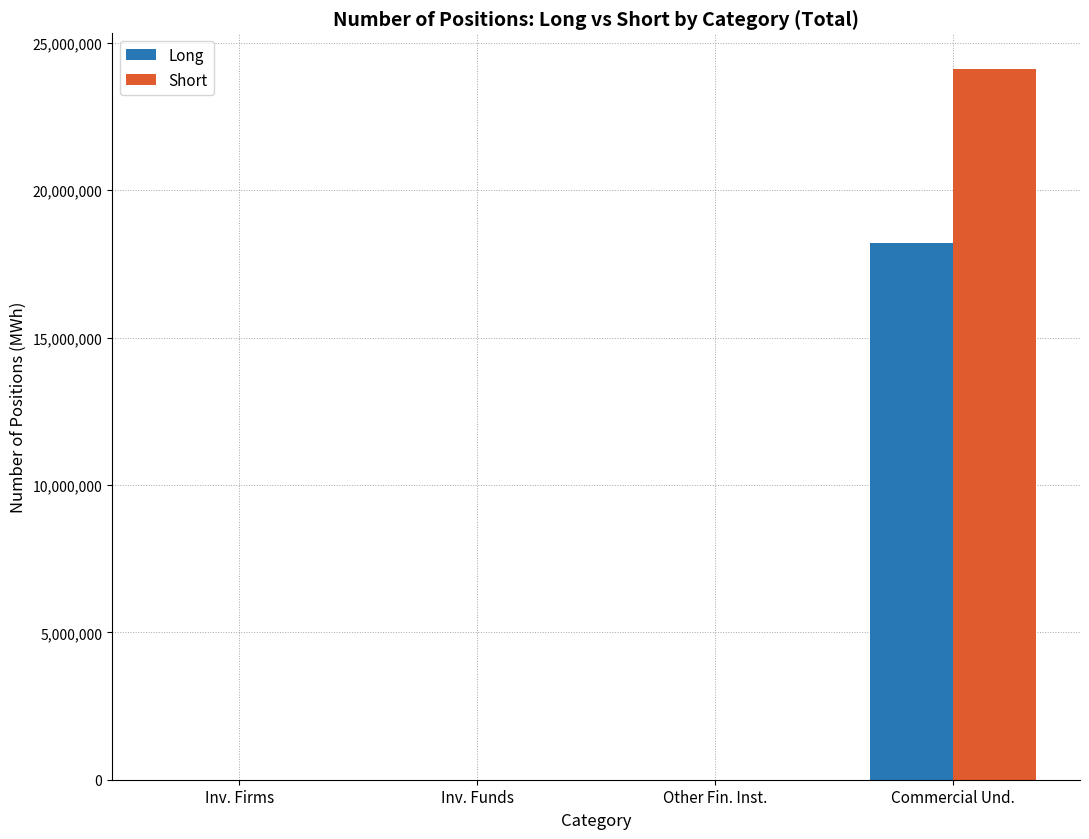

Which series changed the most between Inv. Firms and Commercial Und.?

Short